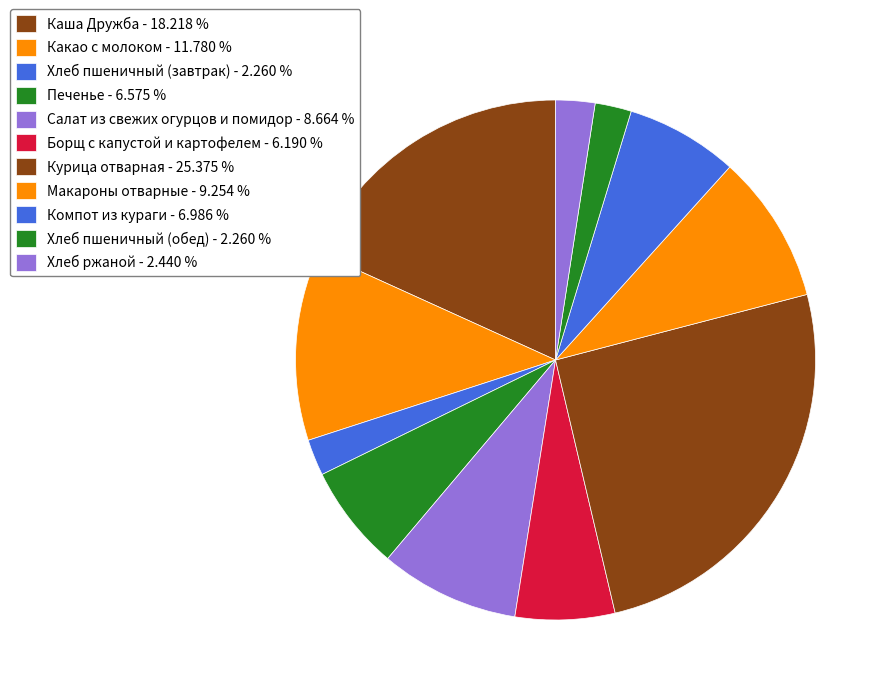

Does Хлеб ржаной represent more than half of the total?

No